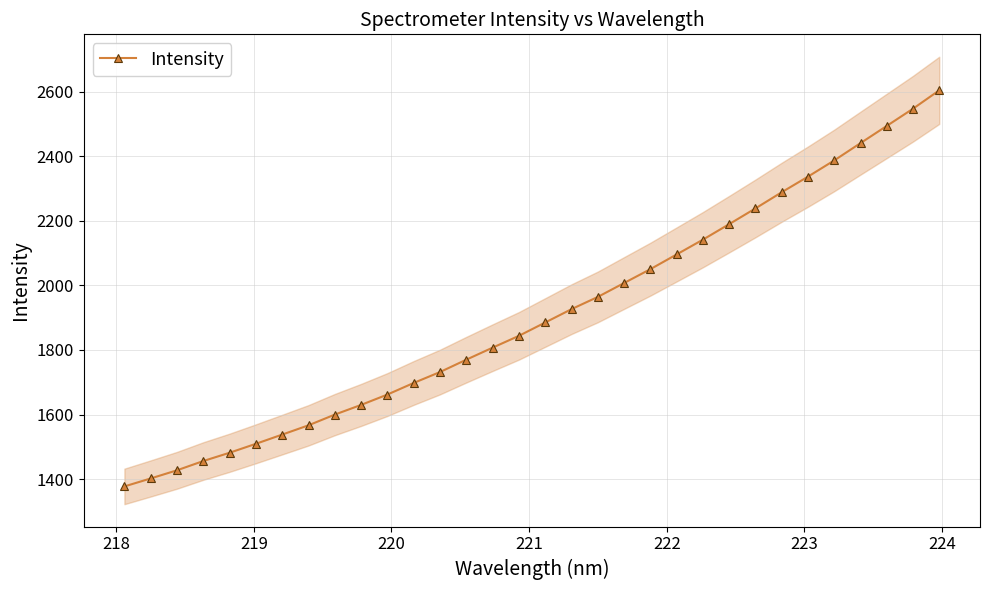

Reading left to right, transcribe all the data shown in this chart.

1377.1	1401.8	1427.1	1455.9	1481.6	1509.3	1537.8	1566.6	1599.9	1629.9	1662.0	1697.9	1731.8	1770.1	1807.3	1843.9	1885.2	1926.6	1964.5	2007.6	2050.5	2096.2	2142.0	2190.1	2238.8	2289.0	2337.4	2387.6	2441.2	2494.5	2547.9	2604.9